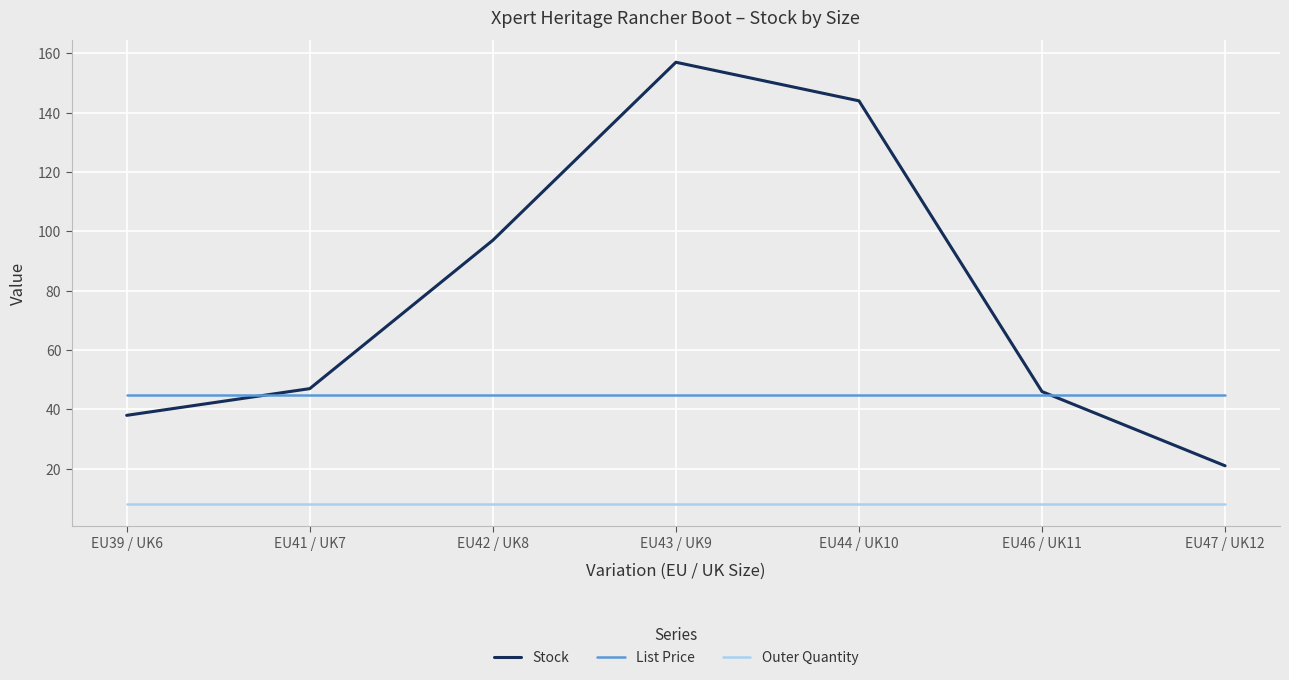

What value does the Outer Quantity series have at EU43 / UK9?

8.0